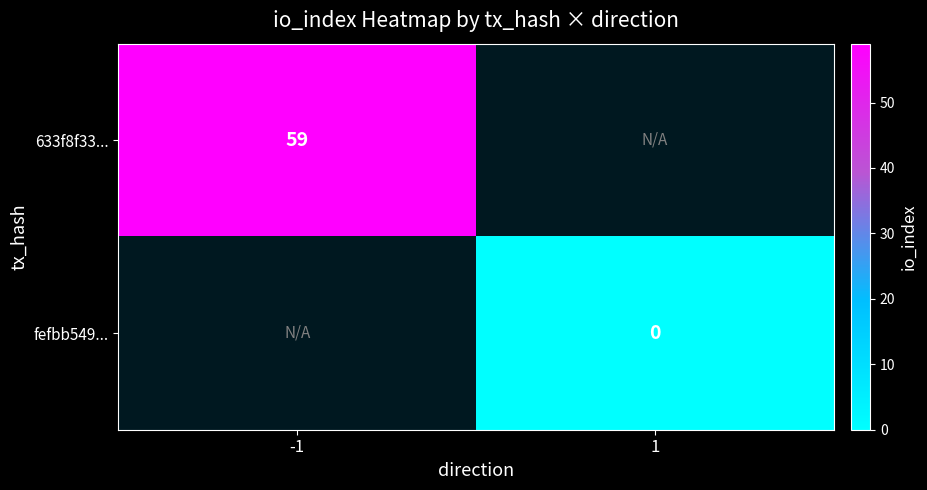

True or false: 633f8f33... has a value of 59 at -1.

True